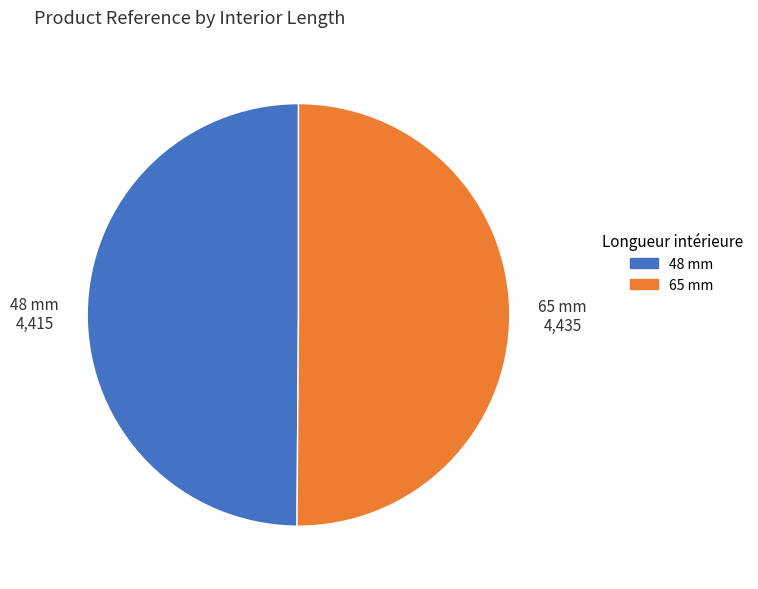

What is the ratio of the value at 48 mm to the value at 65 mm?

1.0